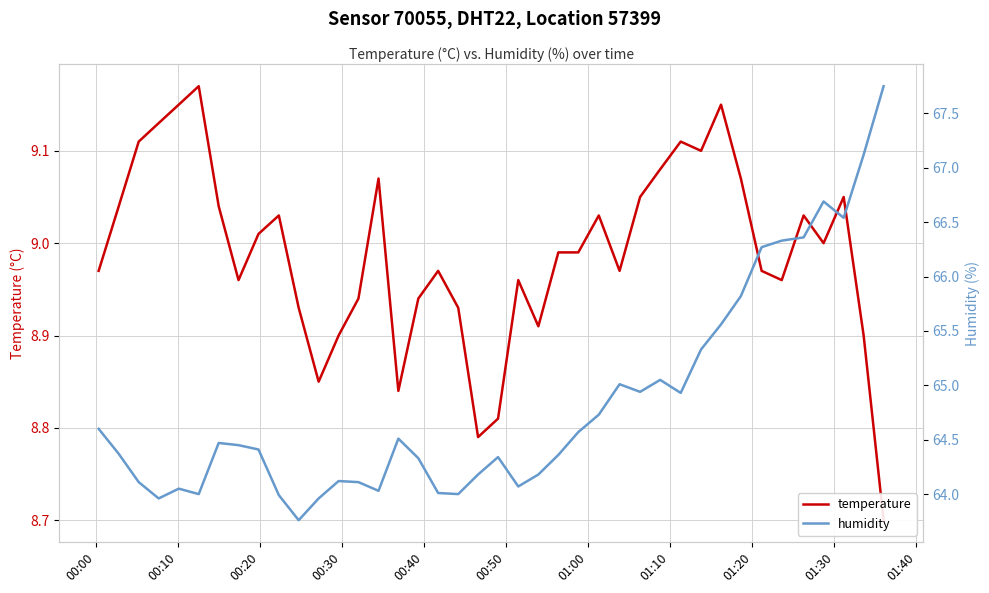

How many categories are shown in the chart?

40